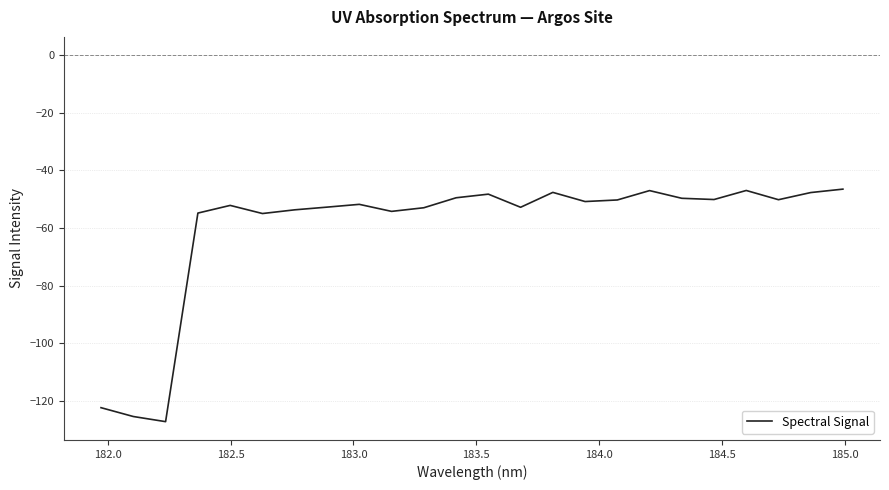

What is the minimum value shown in the chart?

-127.1